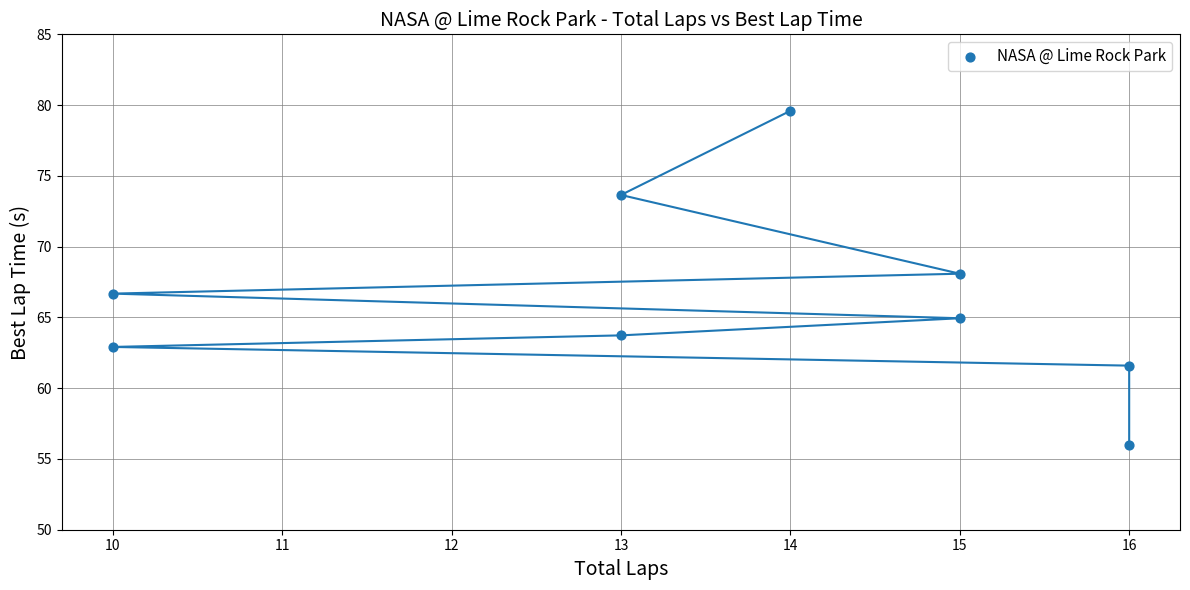

What is the average Y value?

66.4